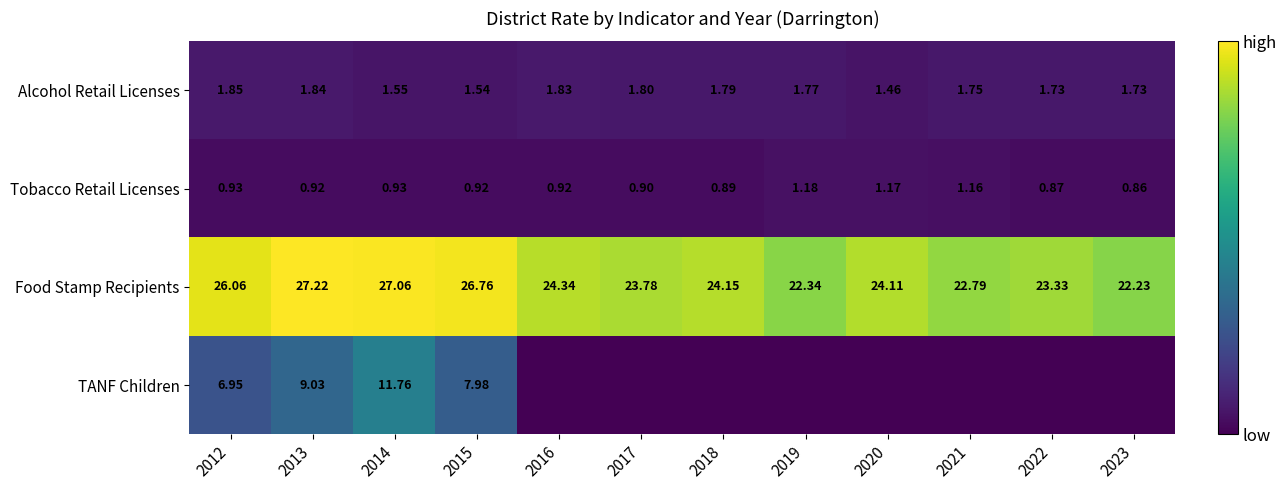

True or false: Tobacco Retail Licenses has a value of 1.5 at 2013.

False